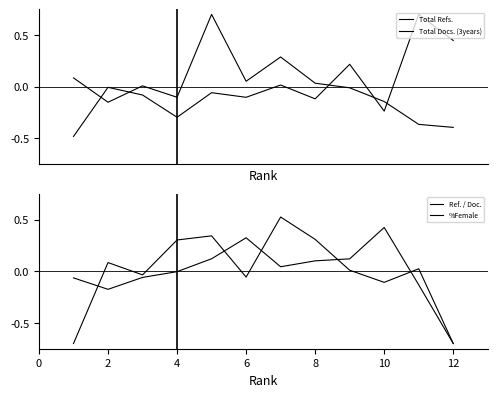

True or false: Total Refs. has more than 1 points higher than both neighbors.

True